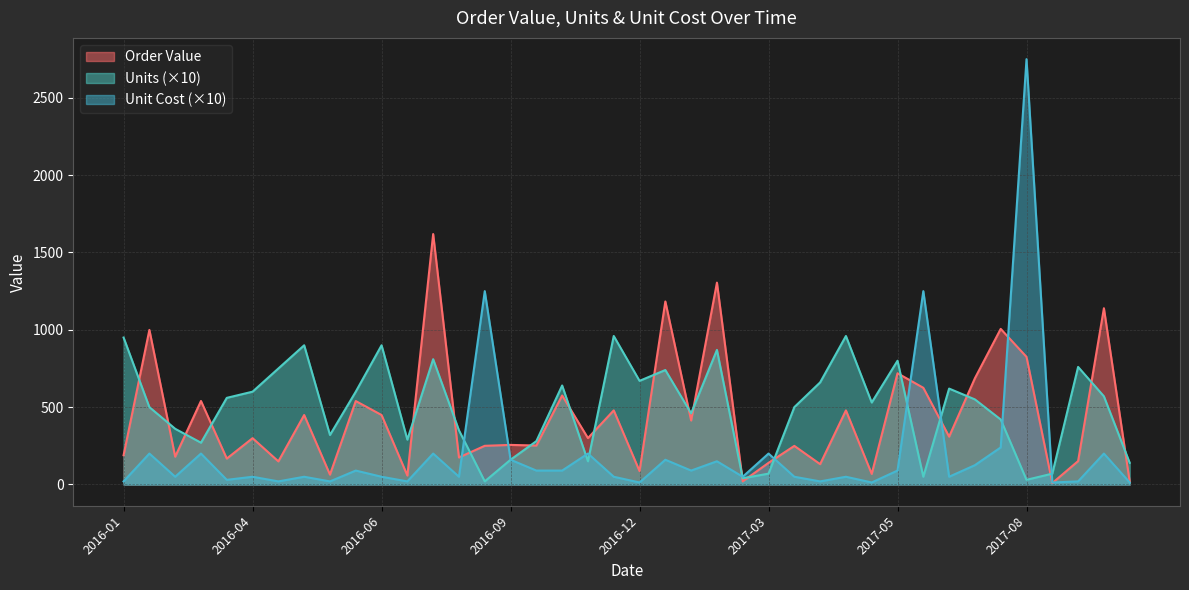

At which category is the sum across all series the highest?

2017-08